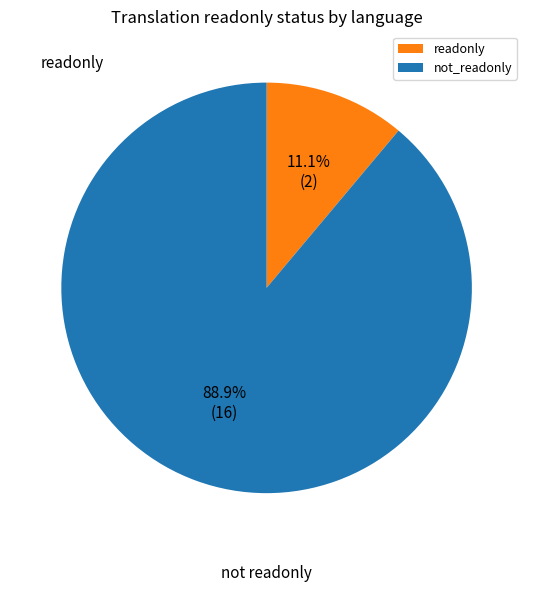

Which has a higher value, readonly or not_readonly?

not_readonly